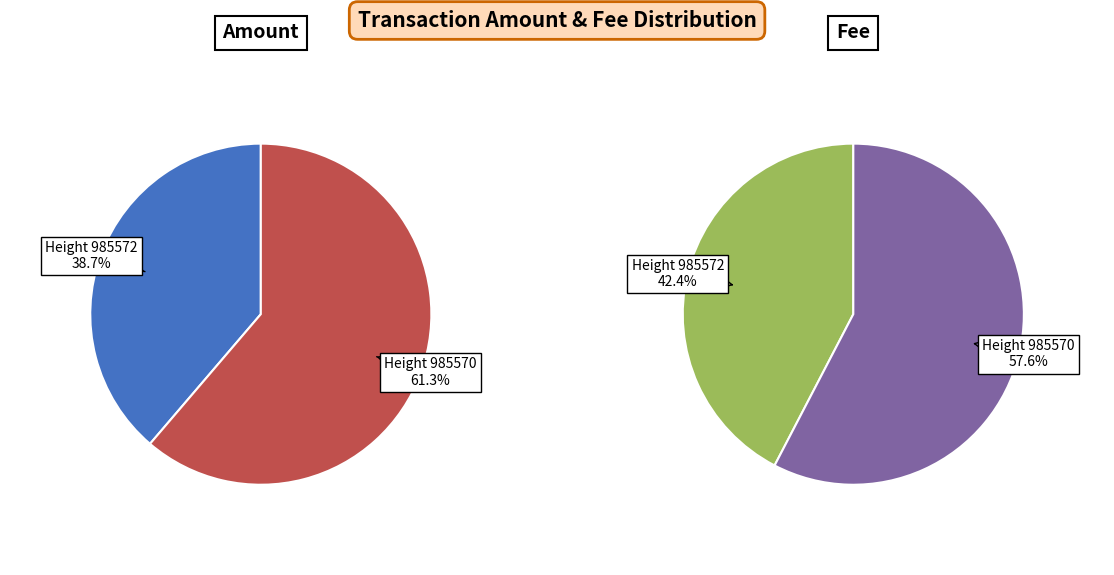

Count the number of slices in the pie.

2